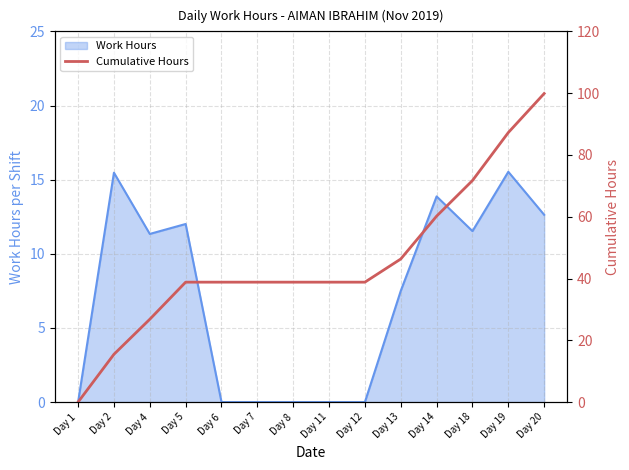

Reading right to left, what are all the values shown in this chart?

Day 20=99.9	Day 19=87.2	Day 18=71.7	Day 14=60.2	Day 13=46.3	Day 12=38.8	Day 11=38.8	Day 8=38.8	Day 7=38.8	Day 6=38.8	Day 5=38.8	Day 4=26.8	Day 2=15.5	Day 1=0.0